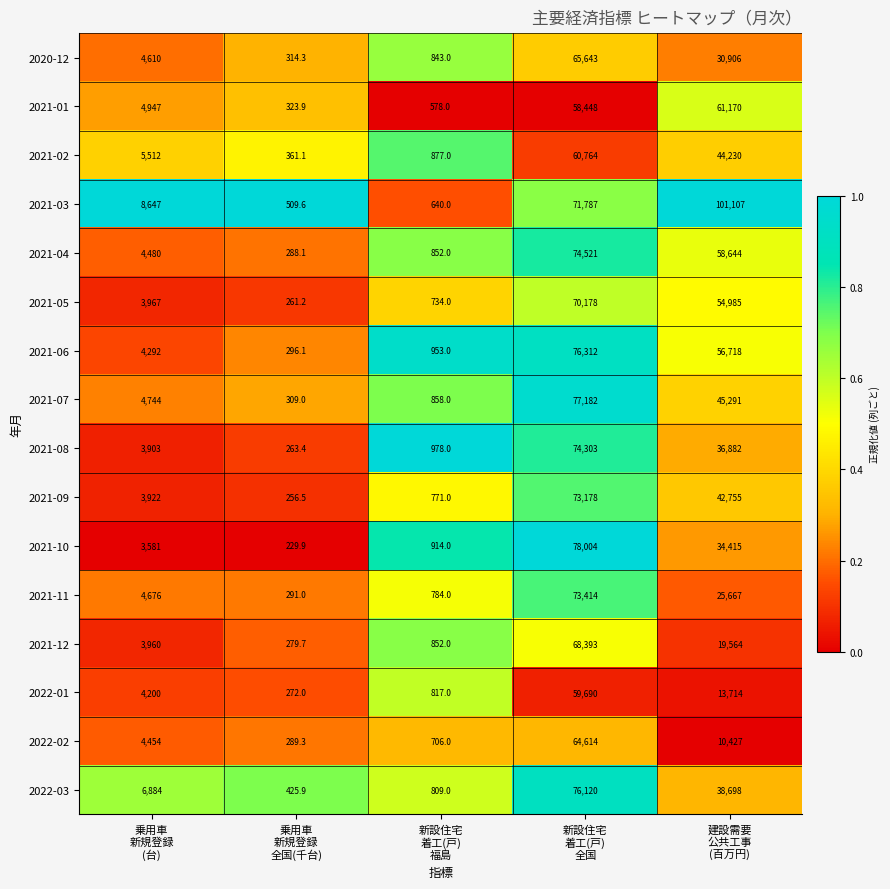

What is the difference between the maximum and minimum values in the 2021-10 series?

77774.1